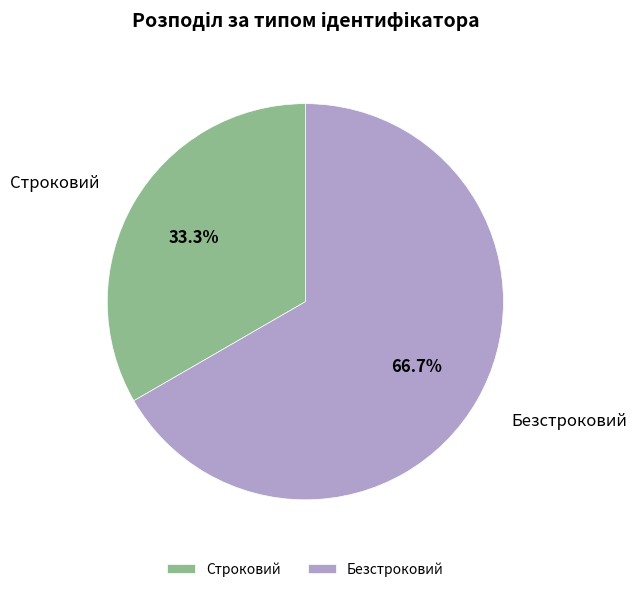

To the nearest percent, what is the average slice percentage?

50%